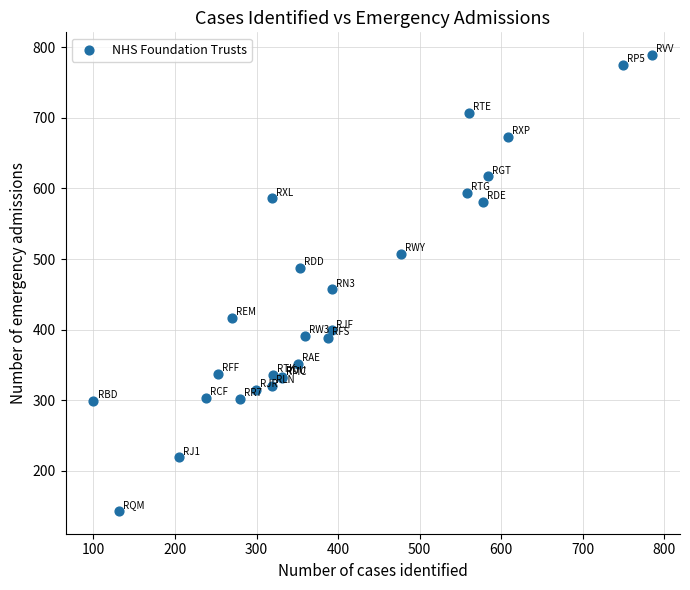

What Y value in the scatter plot is closest to 466?

457